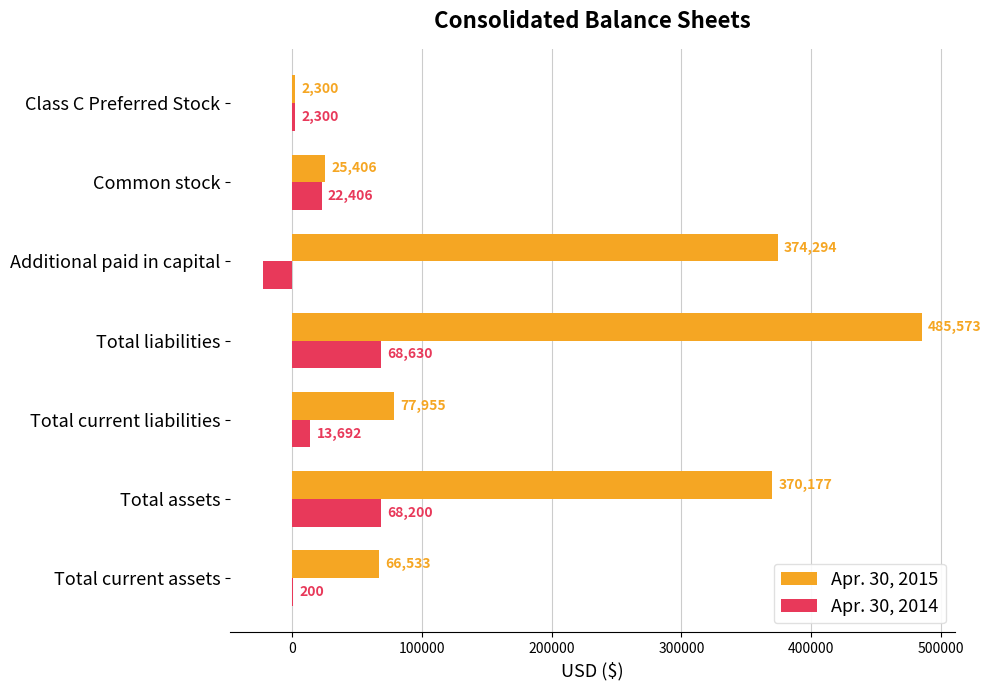

What is the sum of all Apr. 30, 2015 values?

1402238